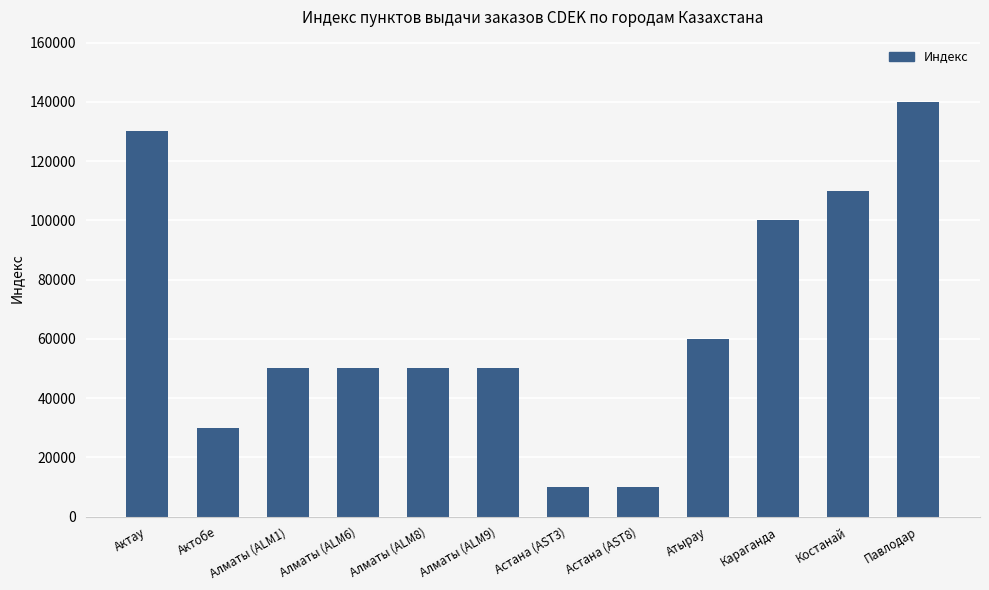

How many distinct data groups are displayed?

1